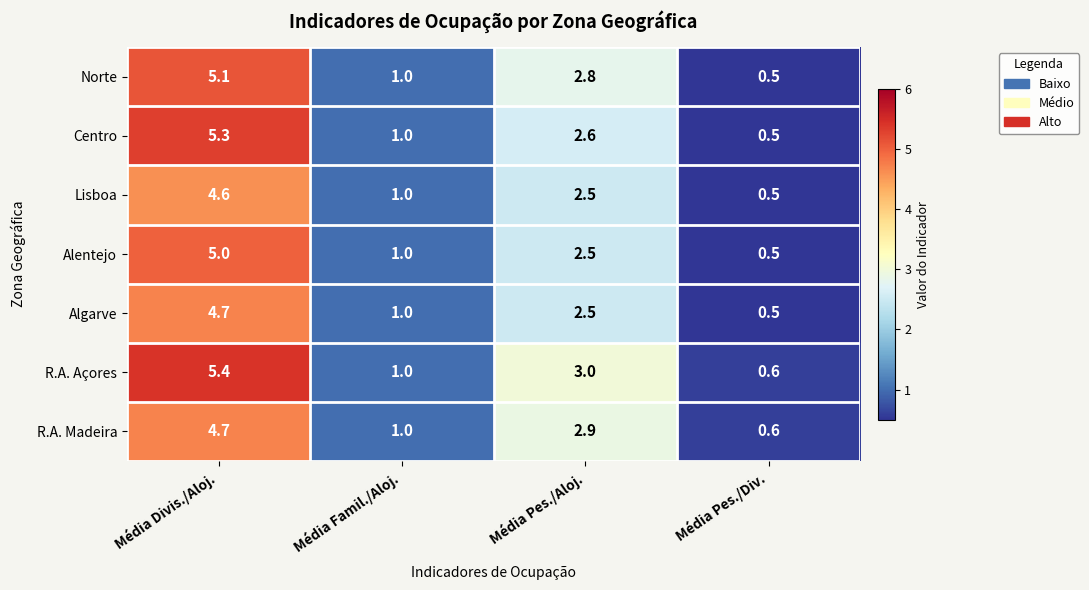

How many data points does each series have?

4